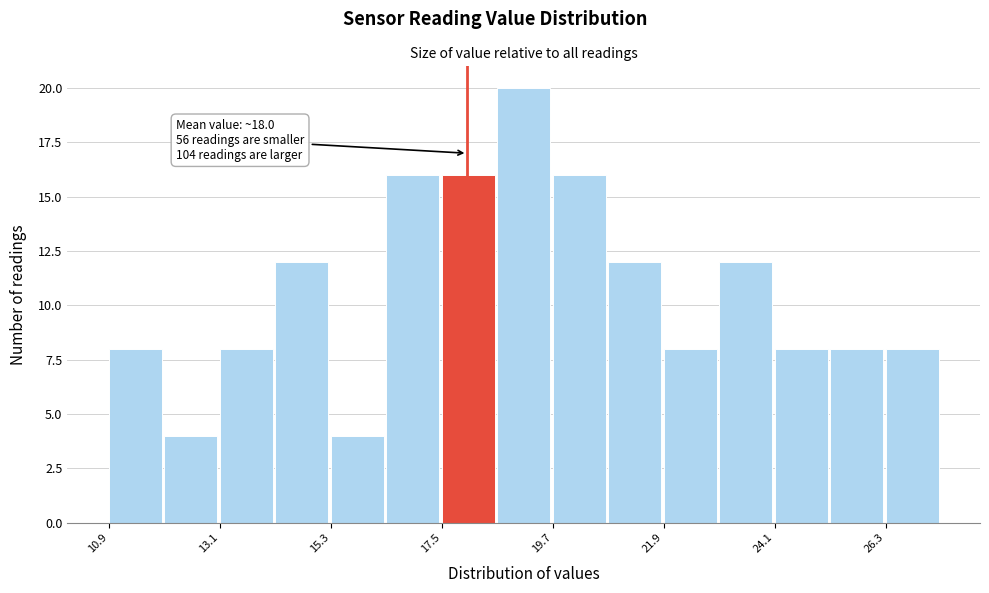

Around what value on the x-axis is the tallest bar? Give the approximate position of its centre, as read against the axis.

19.0